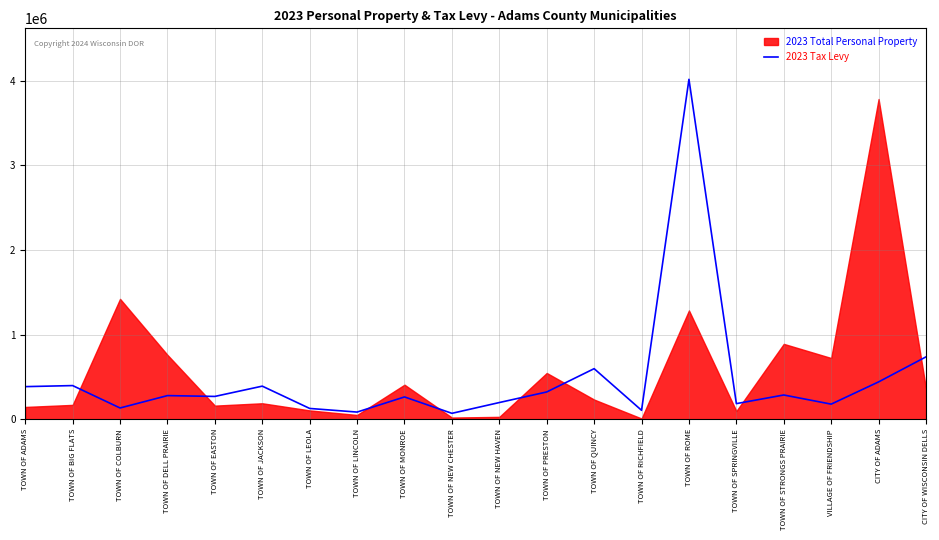

Is it true that 2023 Tax Levy equals 737170.2 at CITY OF WISCONSIN DELLS?

True